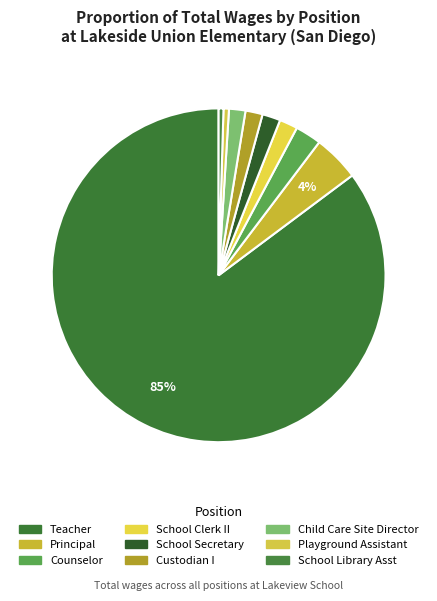

What is the ratio of the value at Child Care Site Director to the value at School Library Asst?

3.4